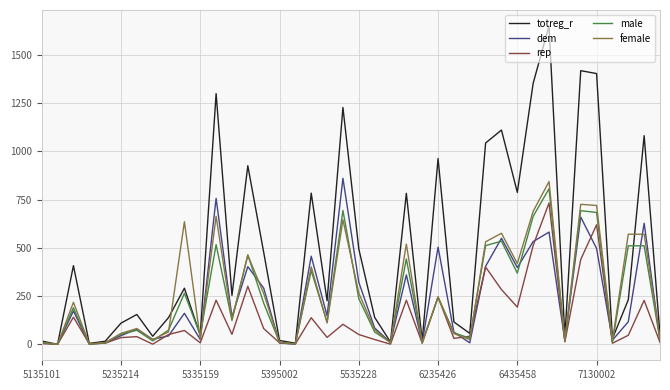

Which series has the largest total across all categories?

totreg_r